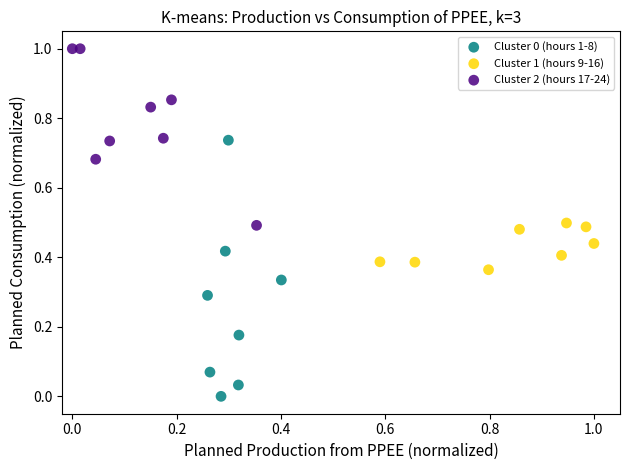

Which series reaches the maximum Y coordinate?

Cluster 2 (hours 17-24)